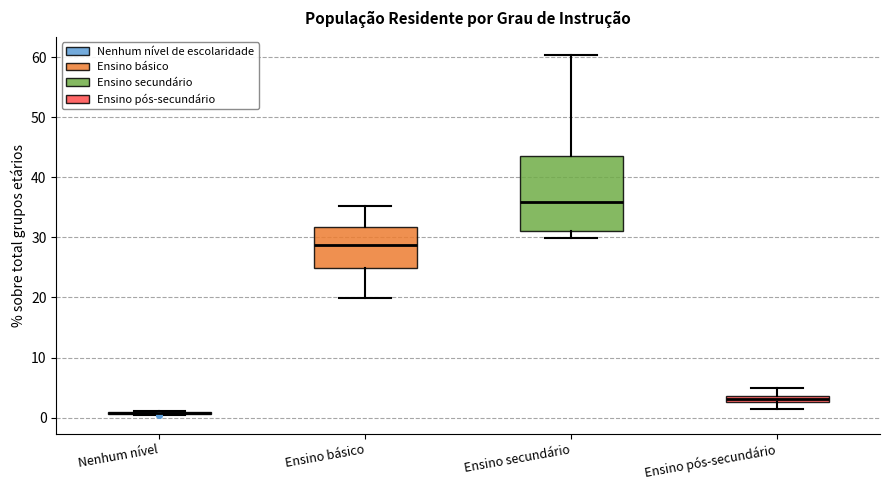

Where is the lower edge of the box for Ensino secundário on the y-axis? The values are not printed on the chart, so give them approximately, as read against the axis.

31